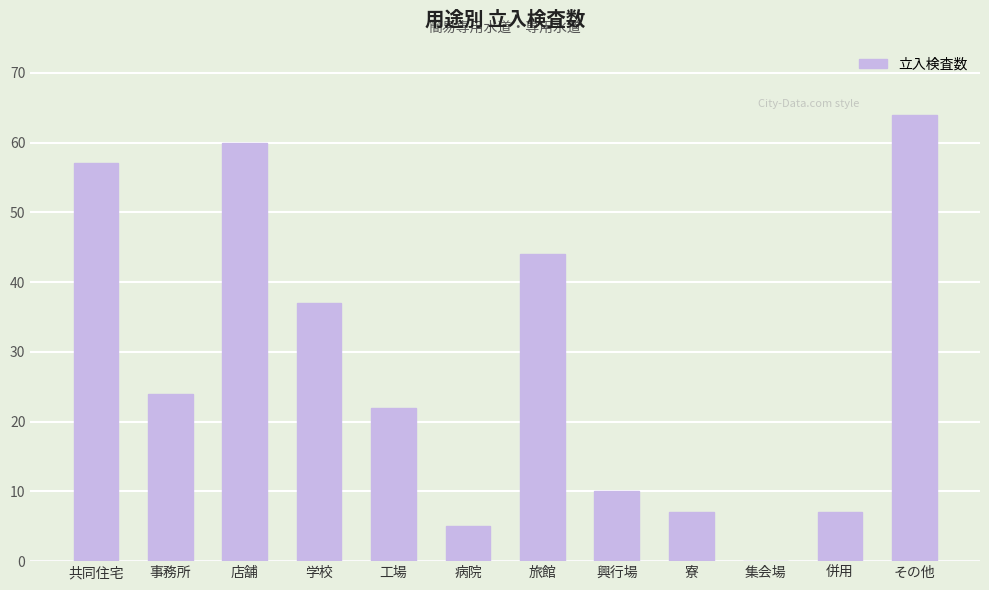

True or false: the data shows 44 at 旅館.

True